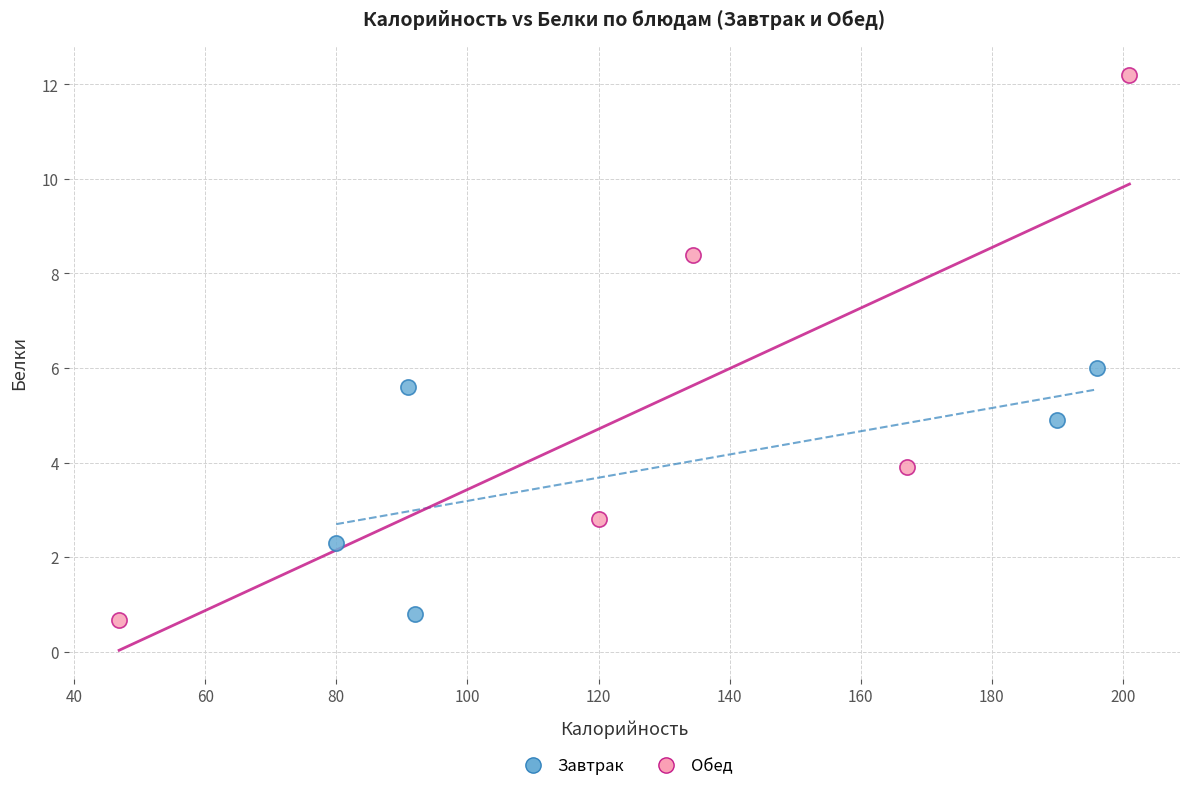

Which series has the largest Y range (max minus min)?

Обед